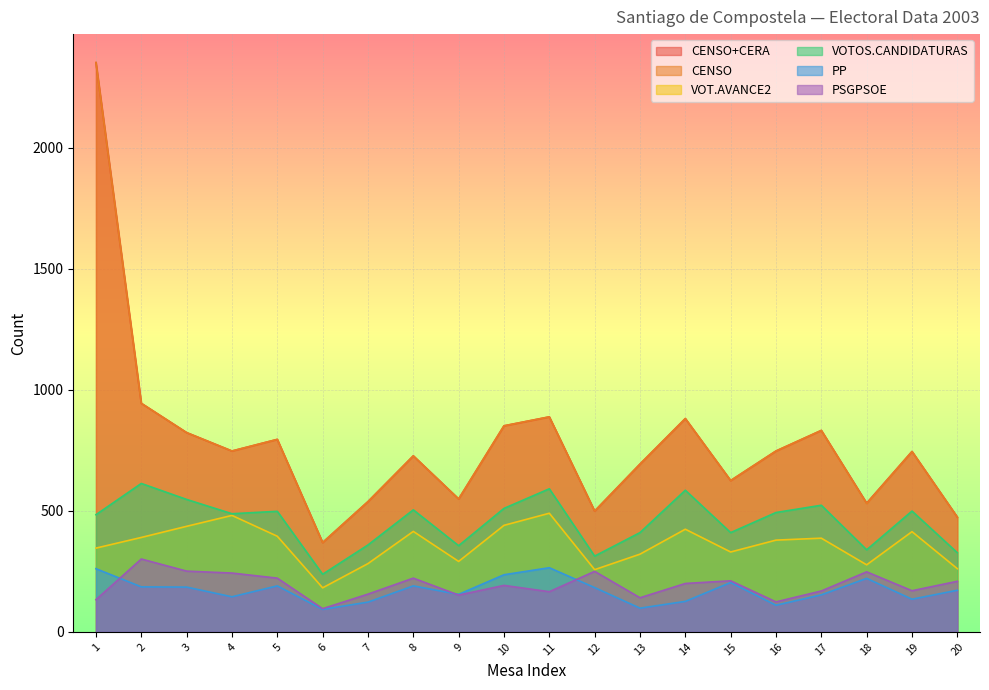

Which series has the largest total across all categories?

CENSO+CERA